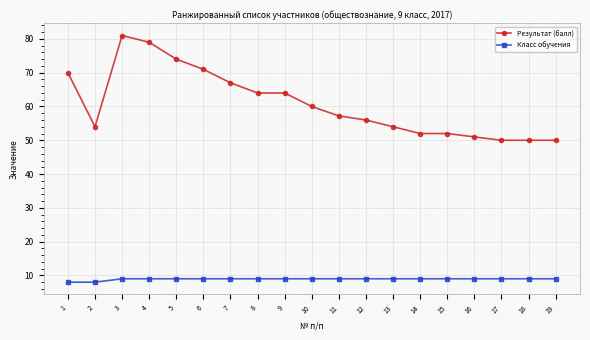

What is the difference between the second highest and minimum values in the Результат (балл) series?

29.0